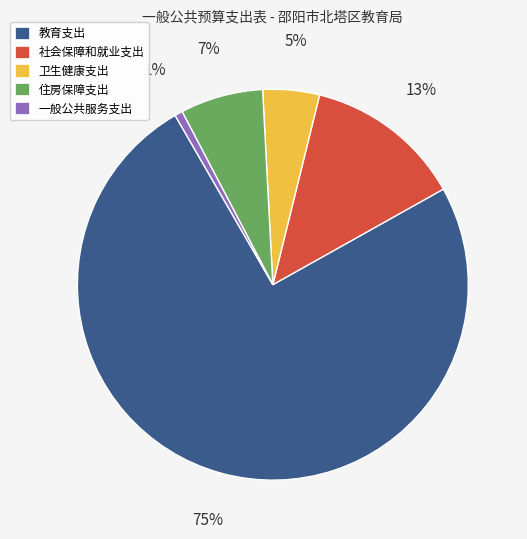

What is the largest slice in the pie chart?

教育支出